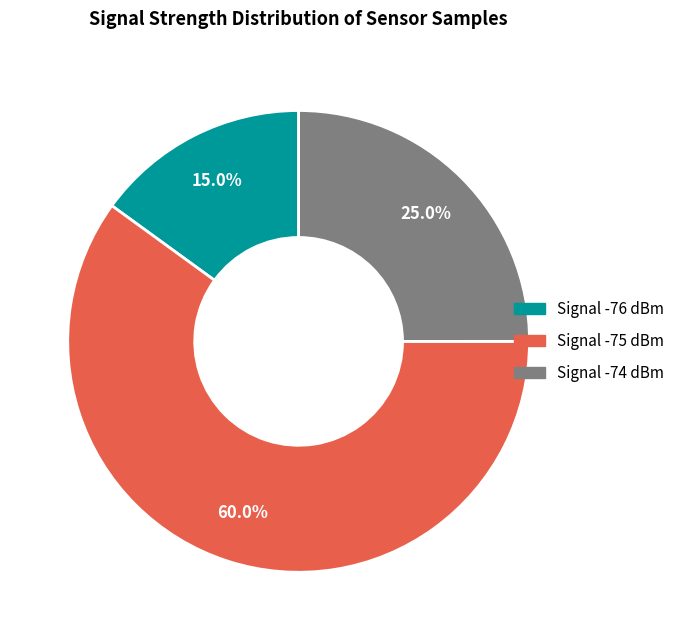

Does any single category account for the majority?

Yes